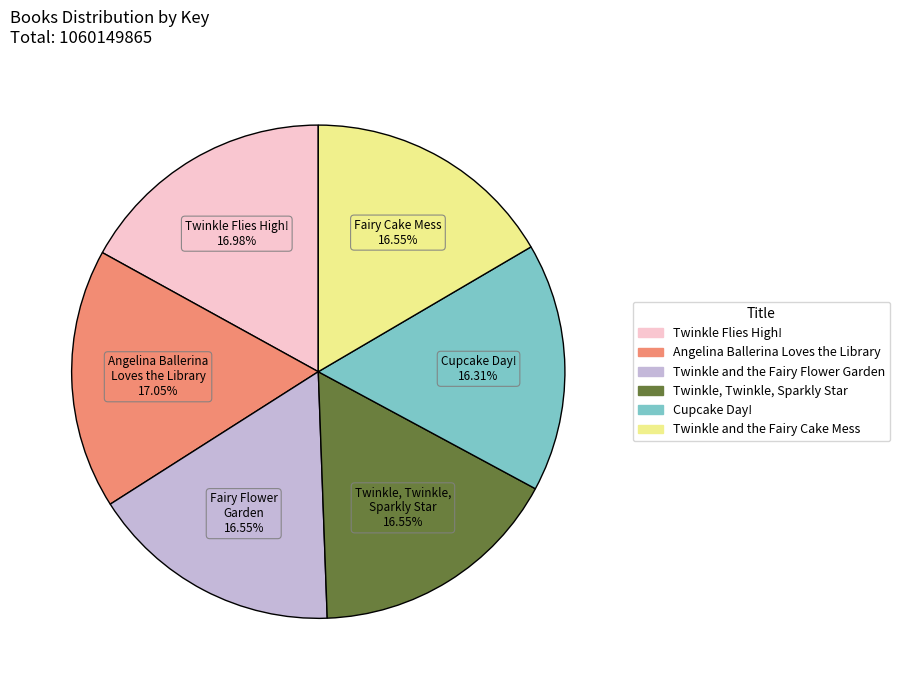

To the nearest percent, what is the average slice percentage?

17%